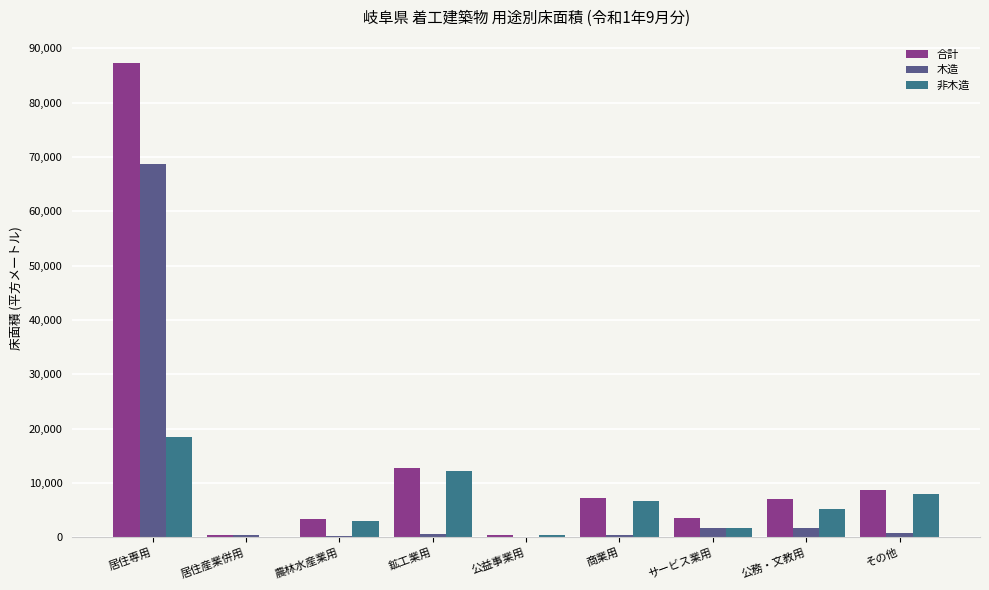

Which series changed the most between 居住専用 and 公務・文教用?

合計